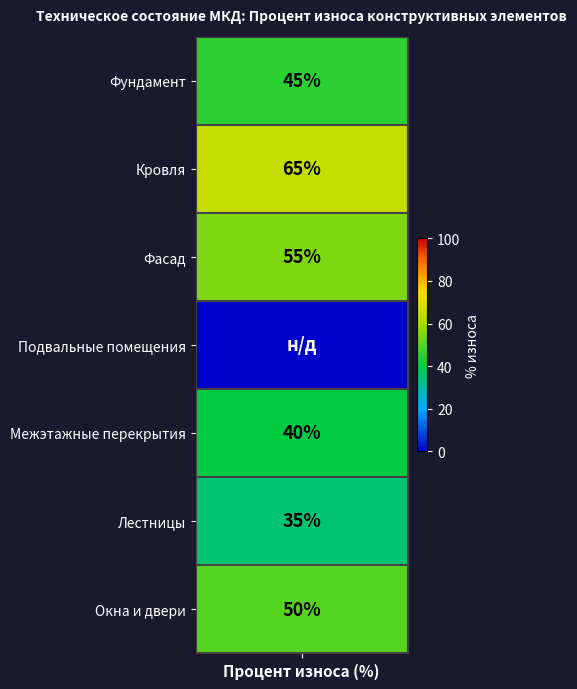

What is the sum of all Окна и двери values?

50